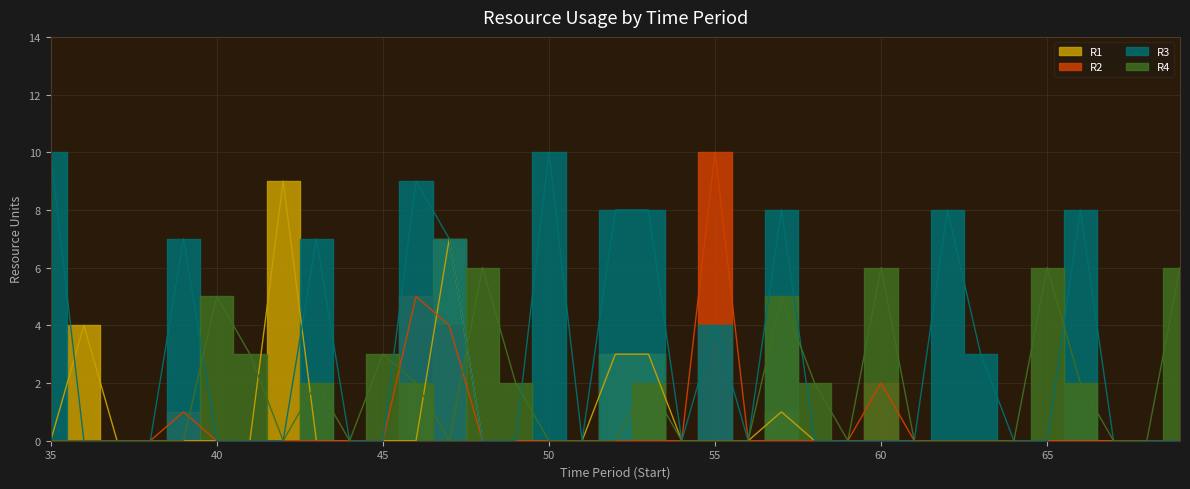

Which series changed the most between 49 and 64?

R4